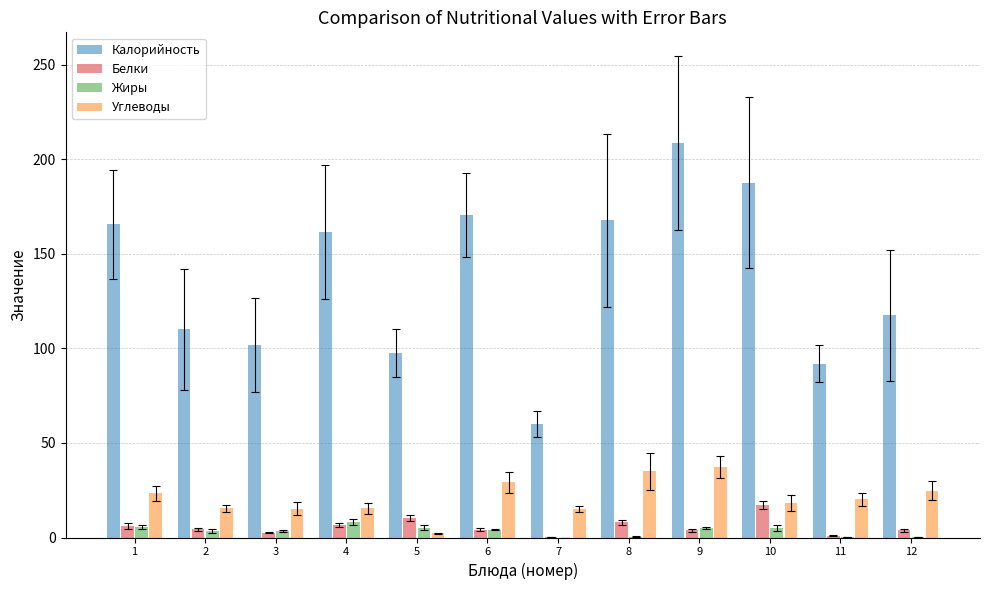

Does the chart contain stacked bars?

No